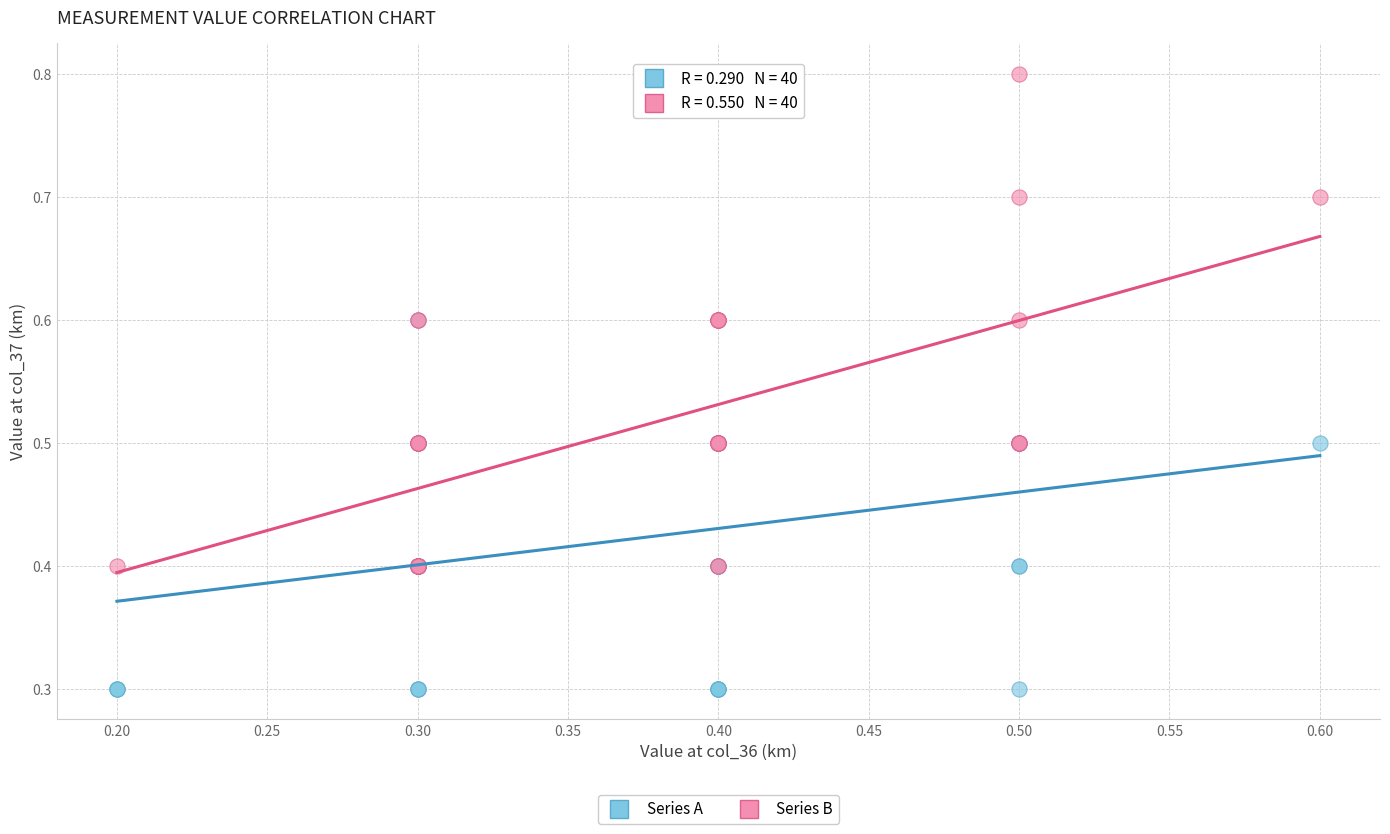

Which series contains the highest Y value?

Series B